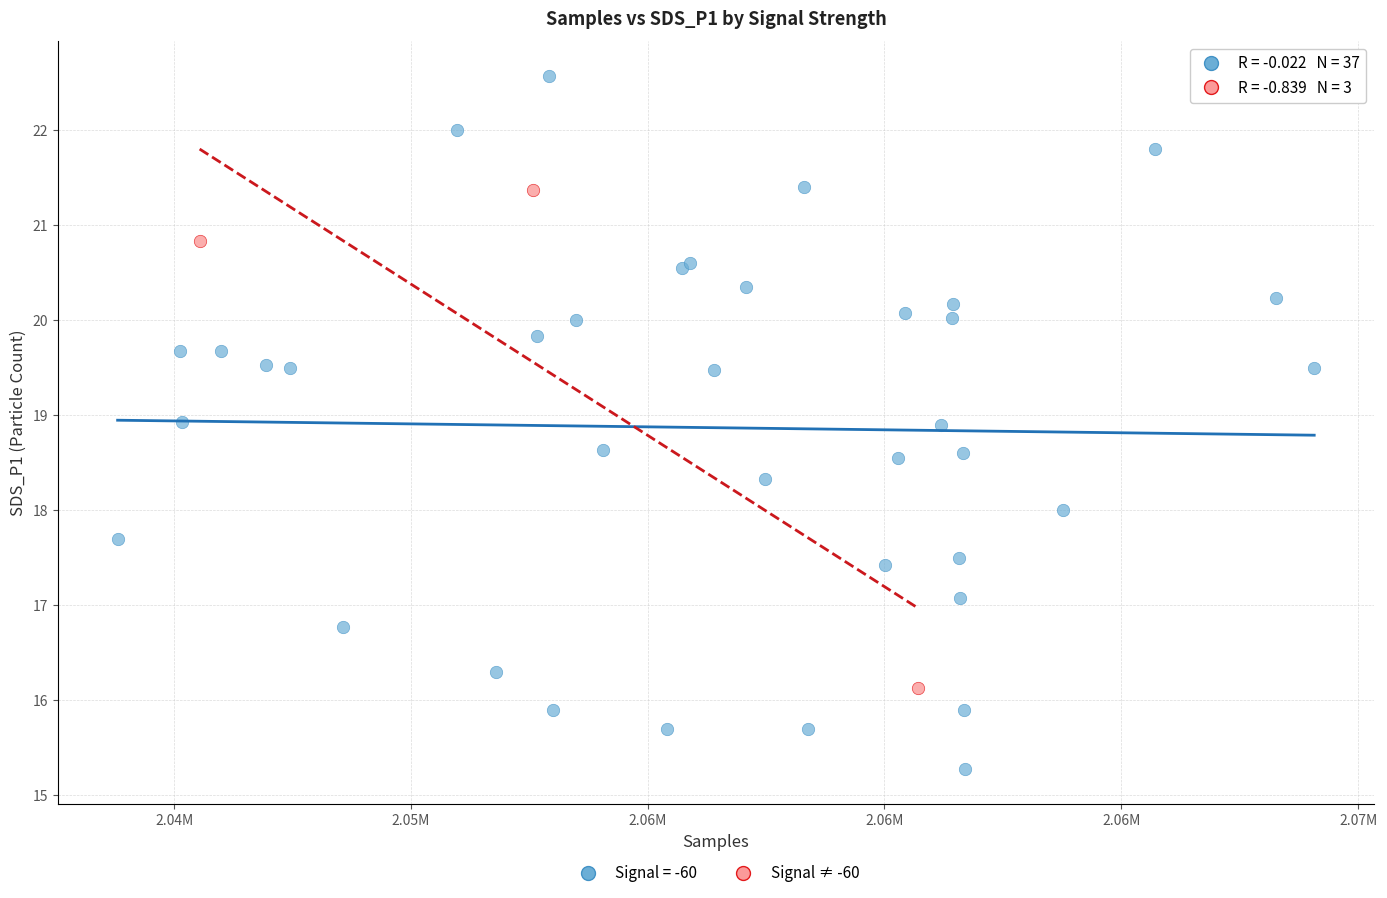

Which series reaches the maximum Y coordinate?

Signal = -60